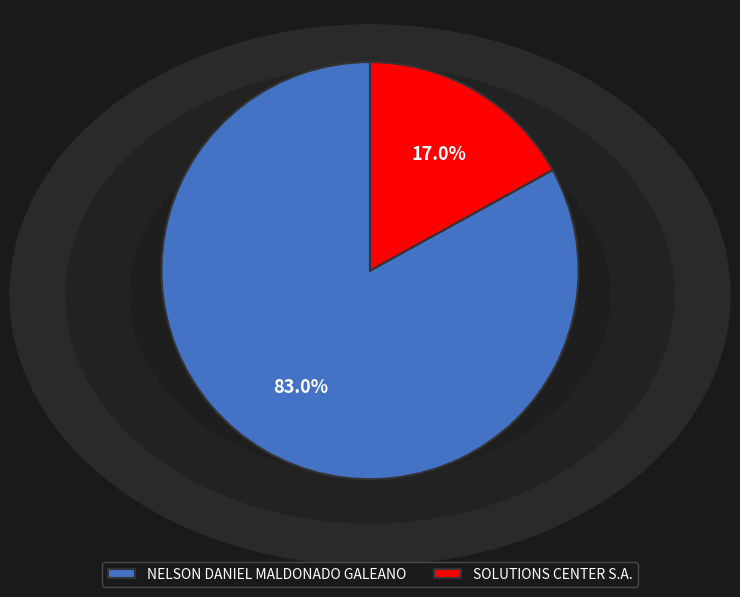

Rank the categories by value from highest to lowest.

NELSON DANIEL MALDONADO GALEANO, SOLUTIONS CENTER S.A.